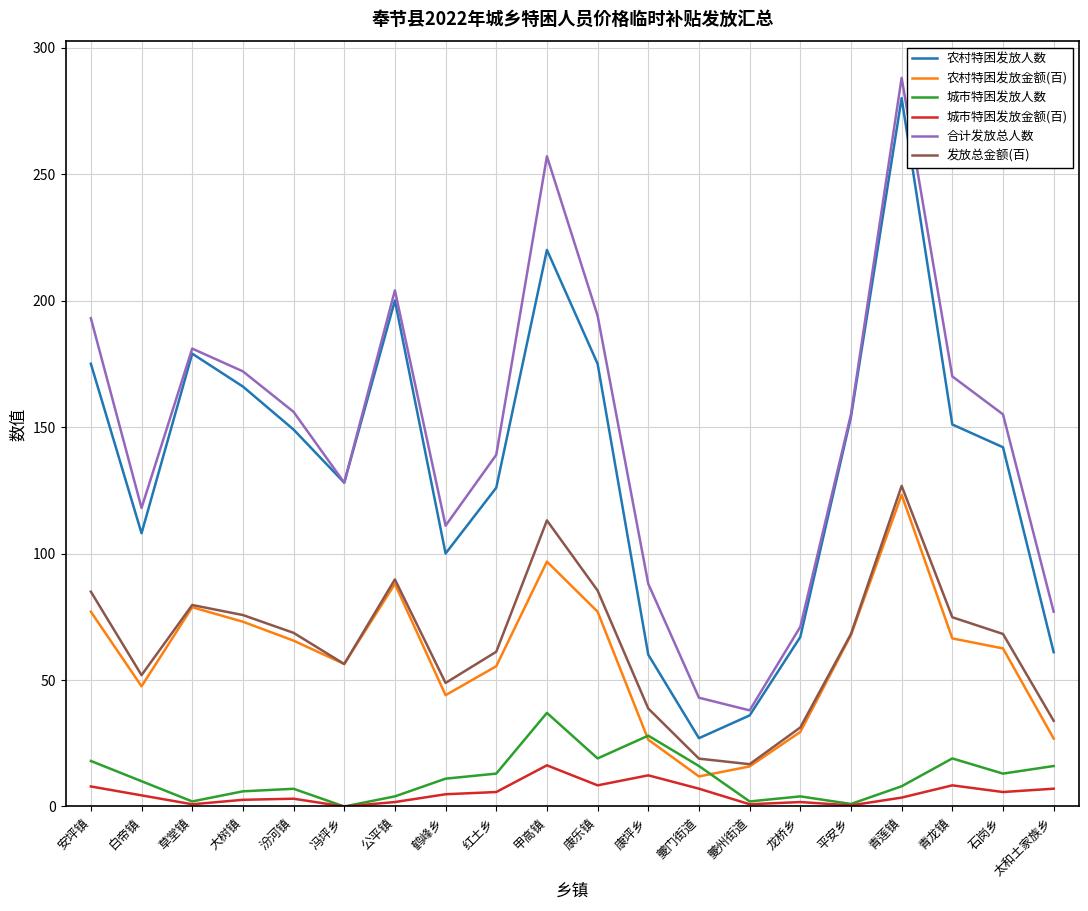

Is it true that 合计发放总人数 equals 170.0 at 青龙镇?

True